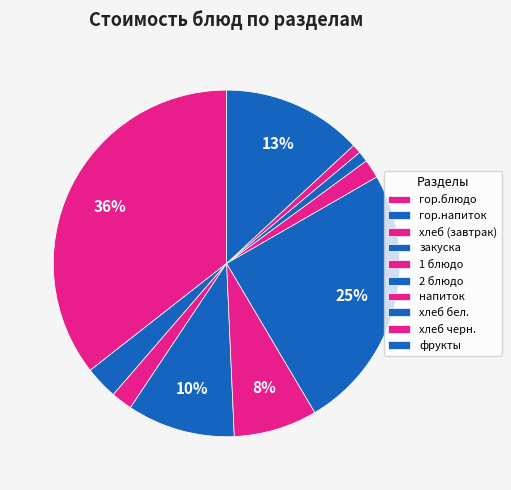

What percentage is the фрукты slice, to the nearest percent?

13%